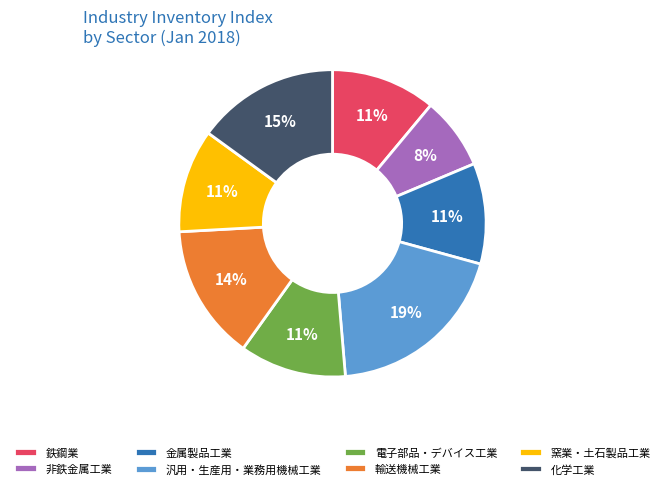

Between 非鉄金属工業 and 汎用・生産用・業務用機械工業, which is larger?

汎用・生産用・業務用機械工業